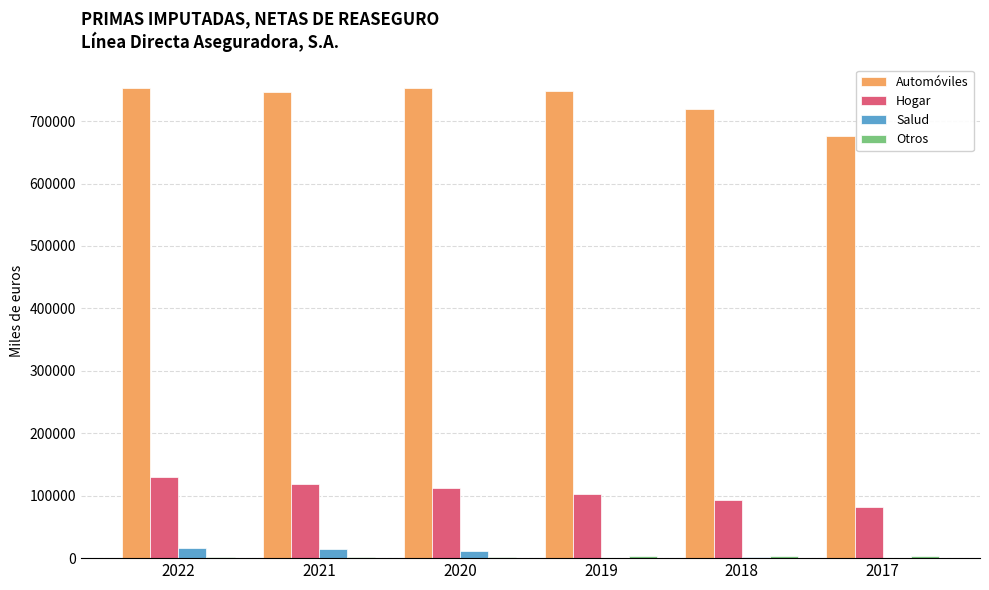

Are the bars grouped side by side (vs. stacked)?

Yes